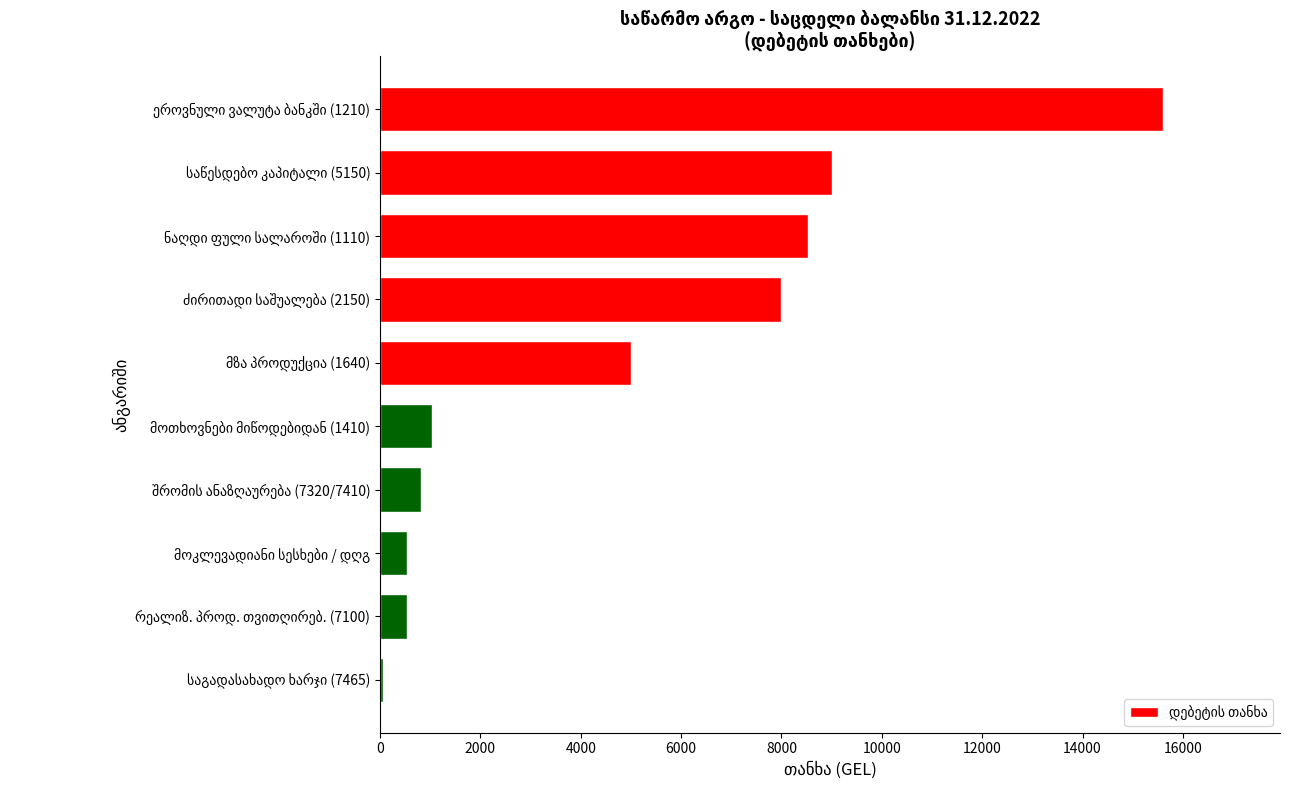

What is the greatest value displayed?

15596